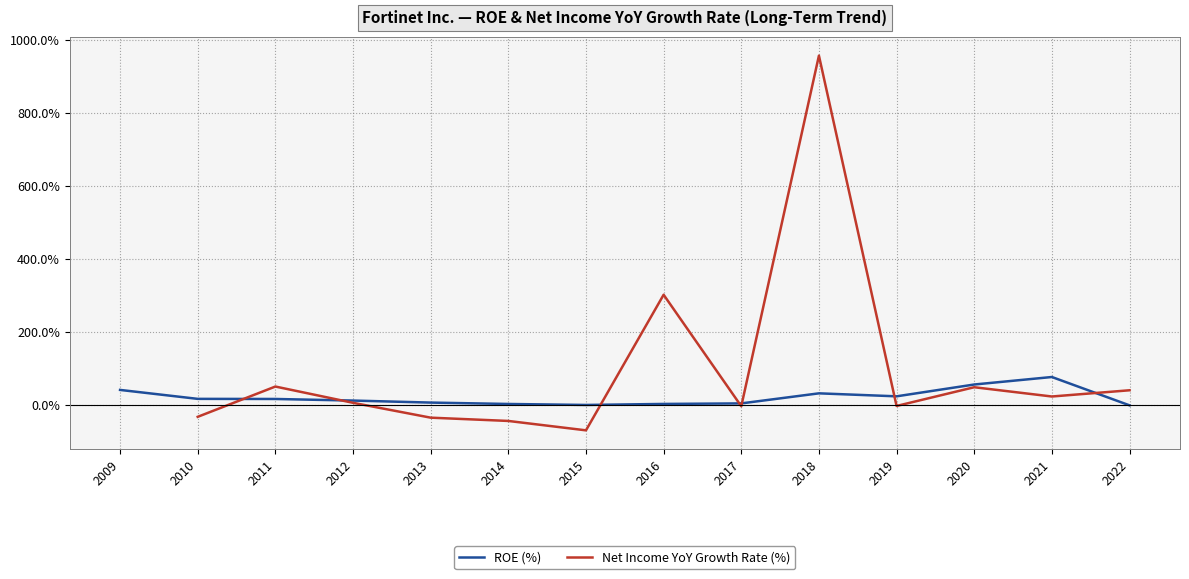

What is the value of the Net Income YoY Growth Rate (%) point at the 9th from the left?

-2.4